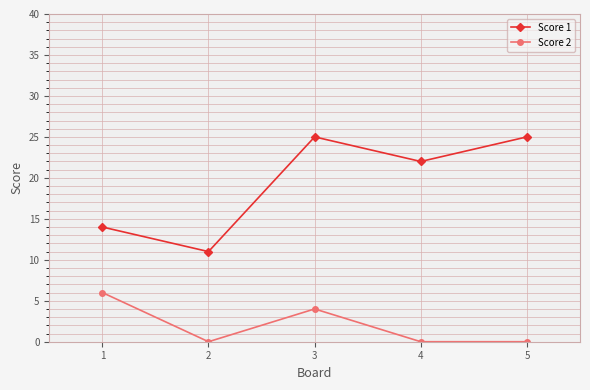

How many lines are shown in the chart?

2